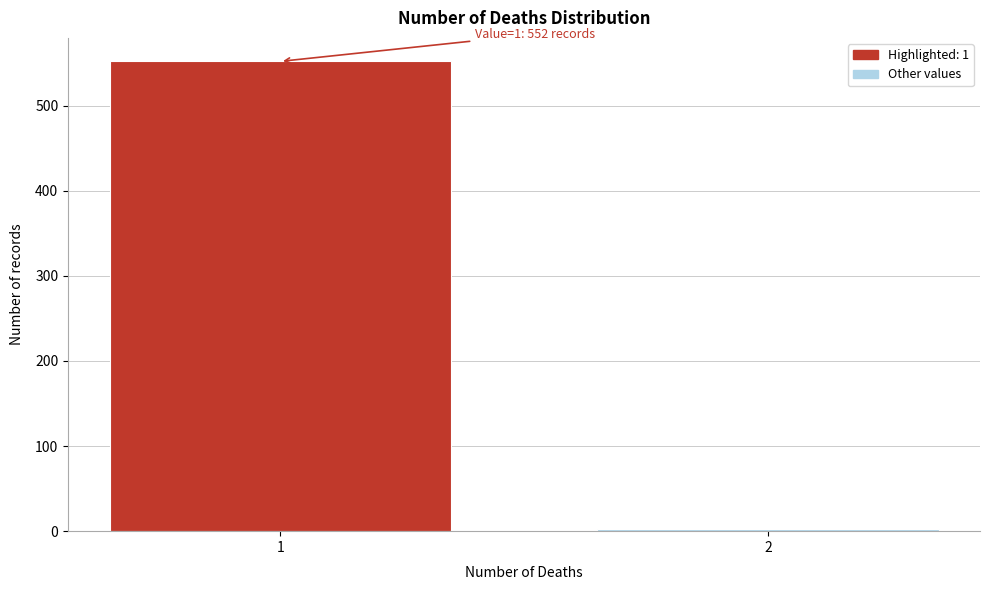

Reading left to right, transcribe all the data shown in this chart.

1=552	2=3